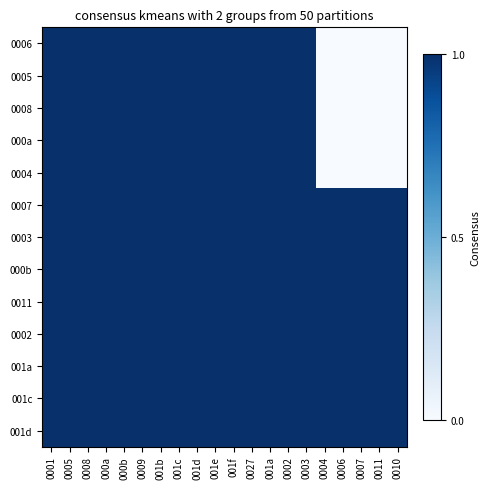

Which has a higher value, 0002 or 0001?

0002